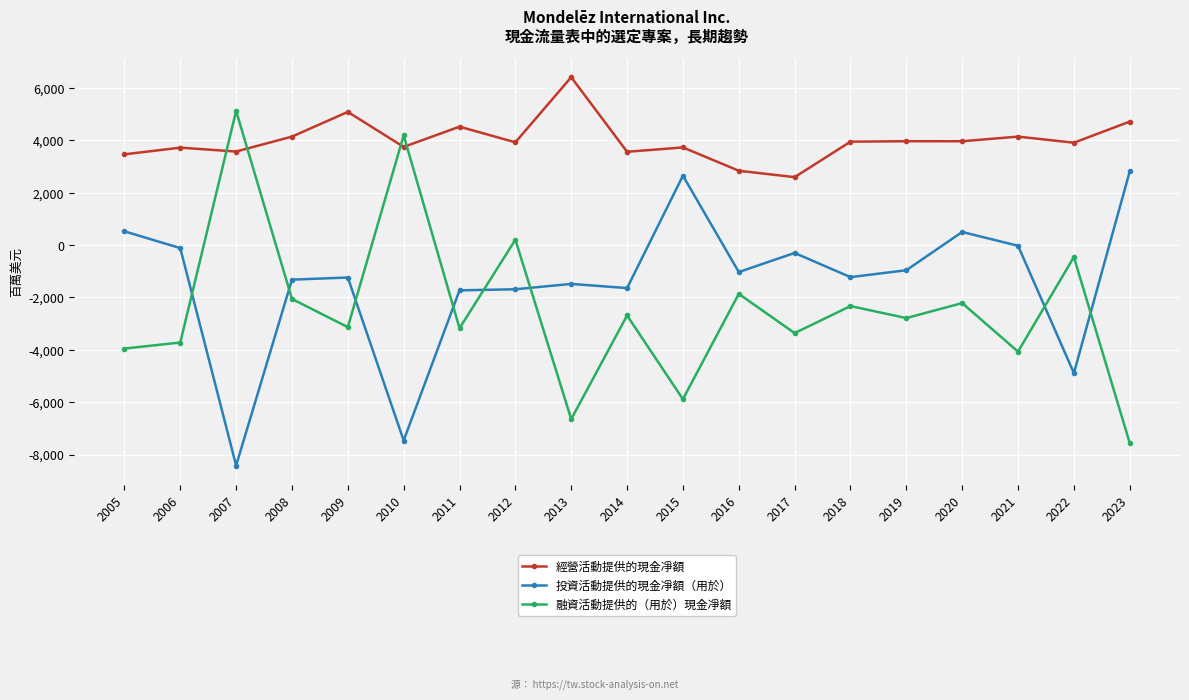

What is the difference between the maximum and minimum values in the 融資活動提供的（用於）現金凈額 series?

12679